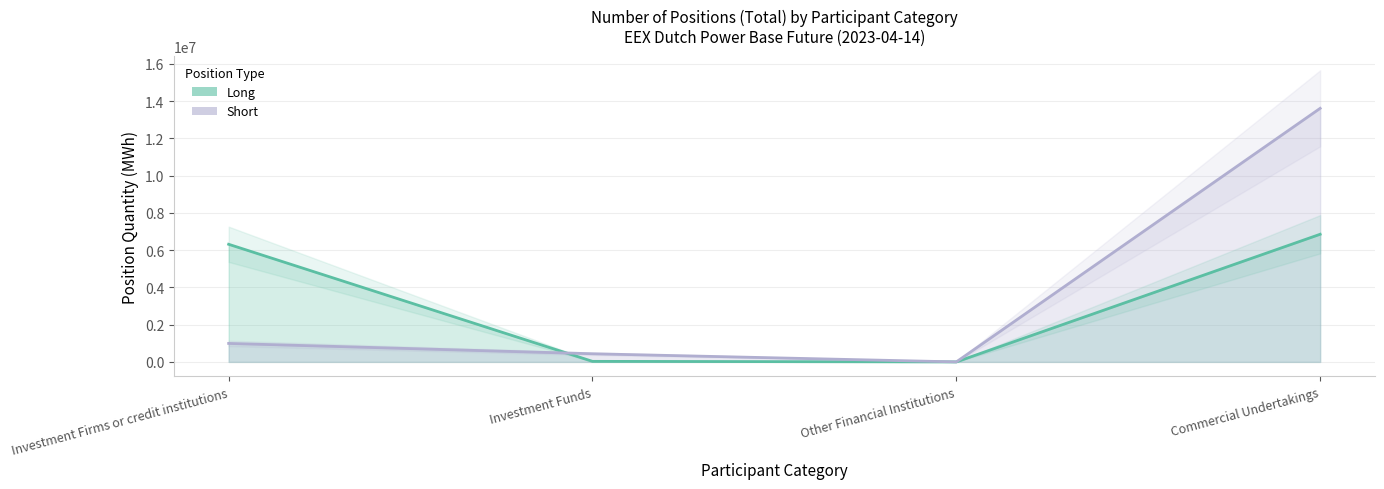

What is the sum of the Short values at Commercial Undertakings and Investment Firms or credit institutions?

14607588